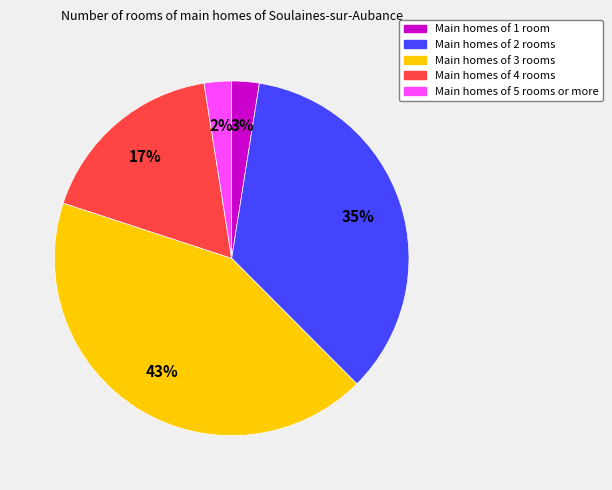

To the nearest percent, what portion does Main homes of 2 rooms represent?

35%